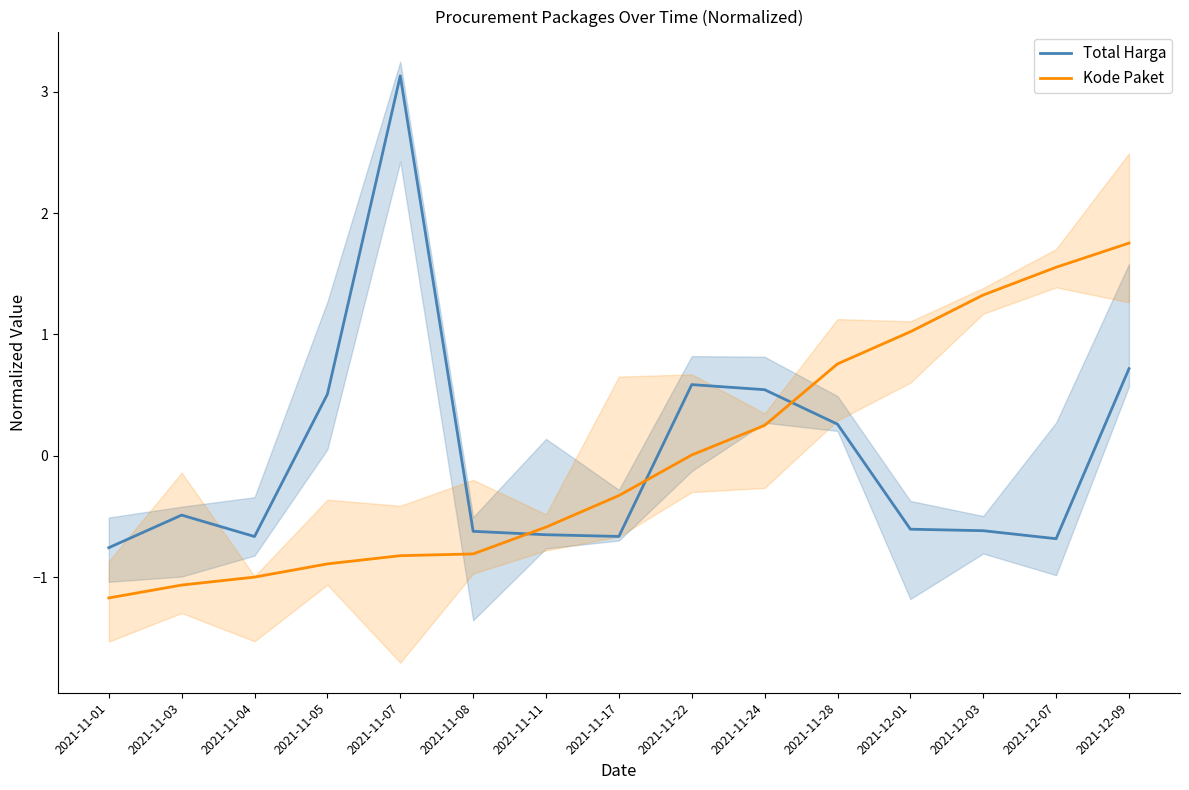

The Kode Paket series shows 2.7 at 2021-12-09. True or false?

False